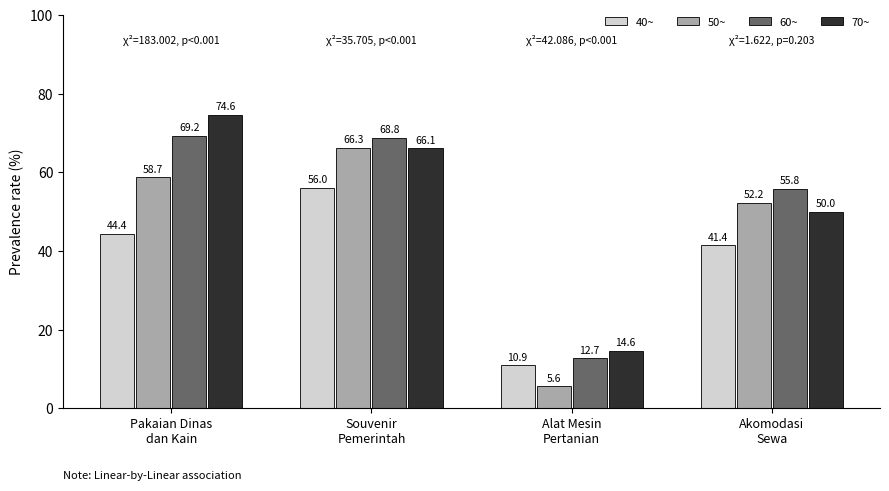

At which category is the sum across all series the highest?

Souvenir
Pemerintah